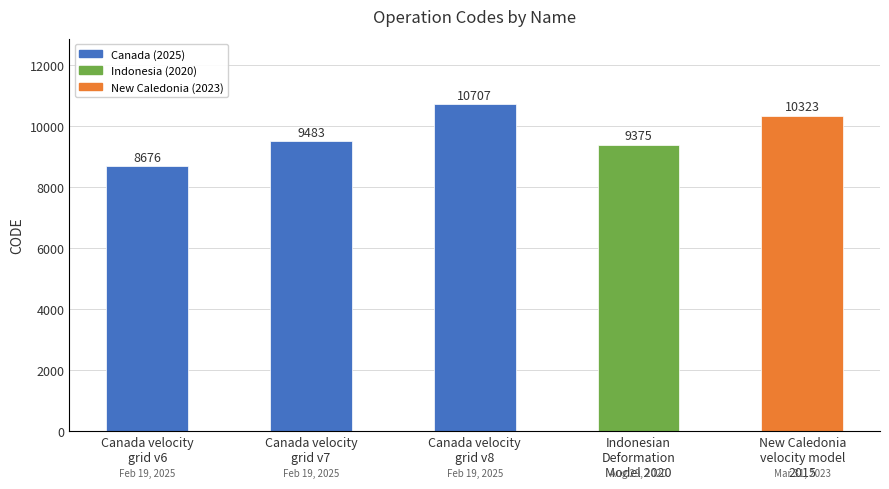

Reading left to right, list all the values displayed in this chart.

Canada velocity
grid v6=8676	Canada velocity
grid v7=9483	Canada velocity
grid v8=10707	Indonesian
Deformation
Model 2020=9375	New Caledonia
velocity model
2015=10323